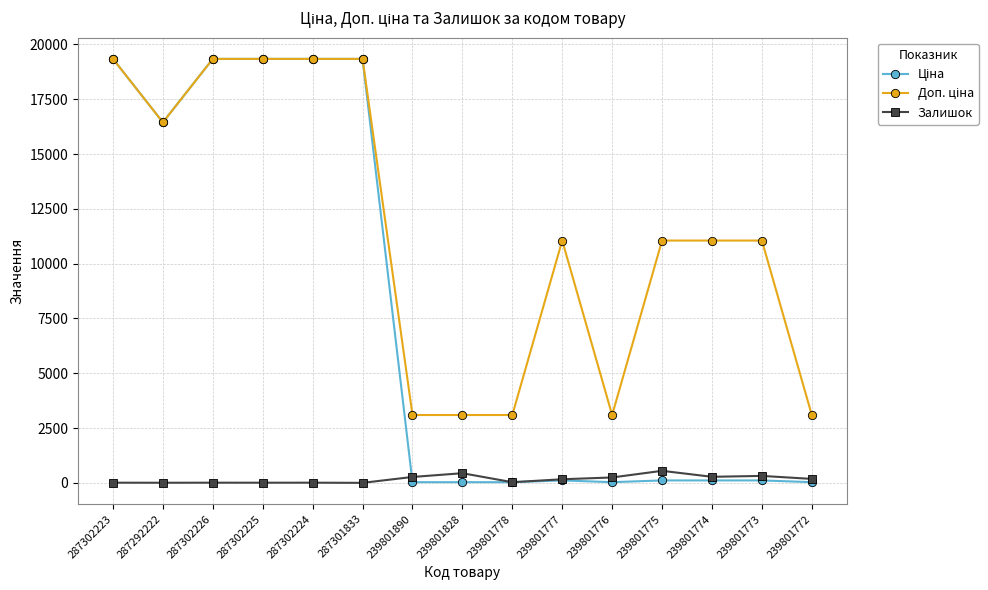

The Залишок series shows 269.0 at 239801890. True or false?

True